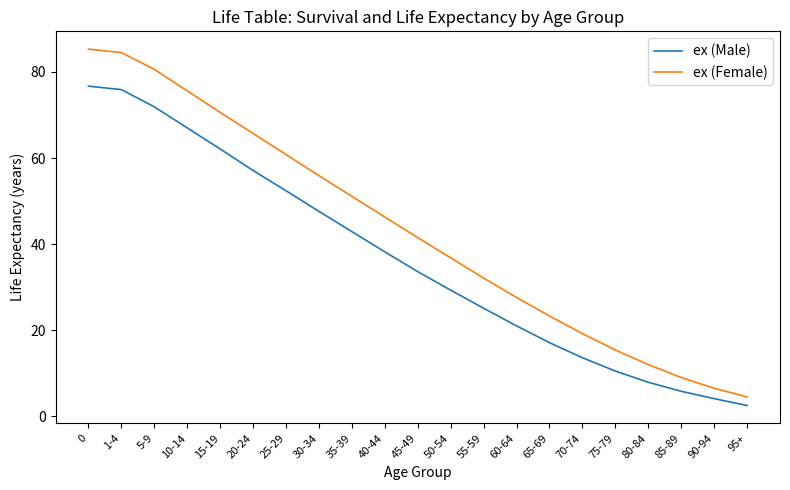

At 95+, list the series in order from largest to smallest.

ex (Female), ex (Male)